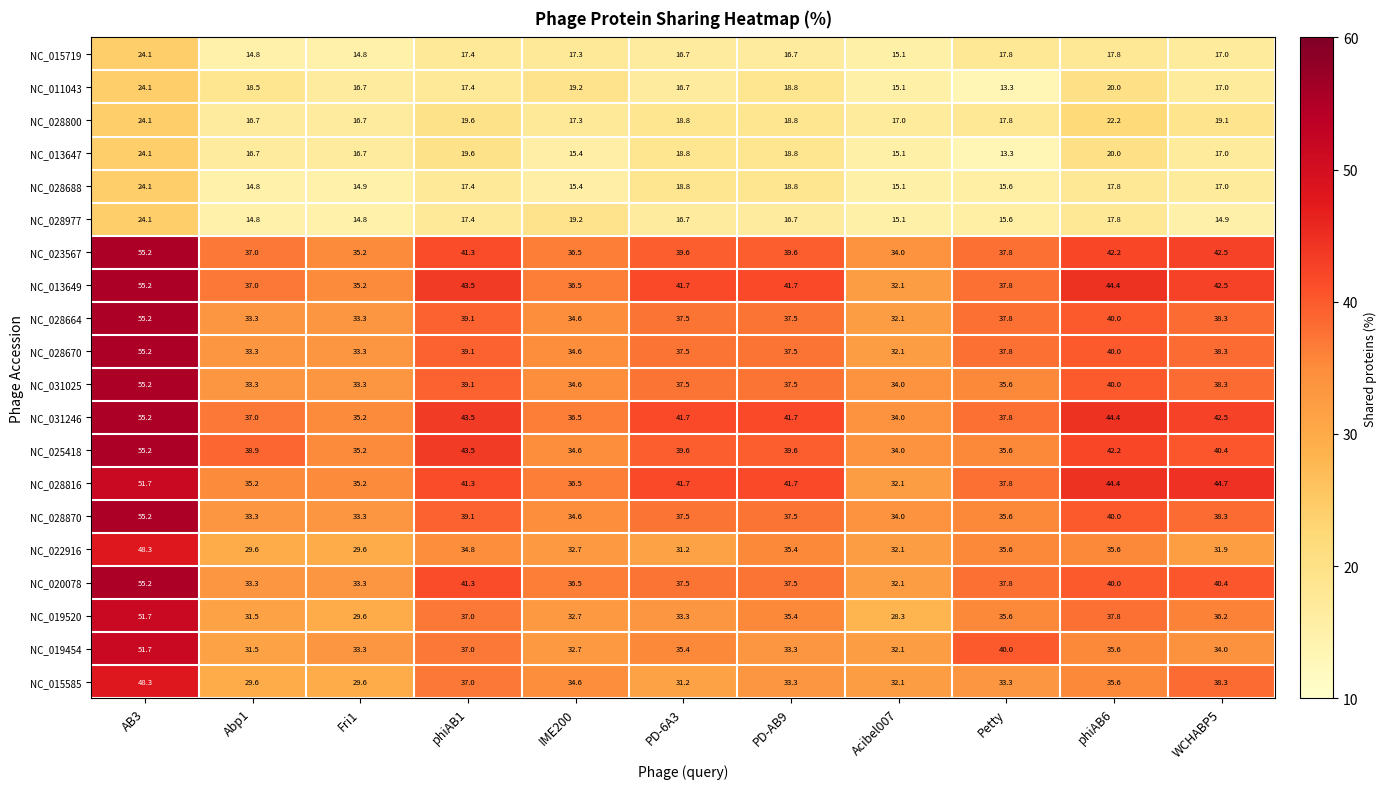

What is the approximate value of NC_011043 at IME200?

19.2